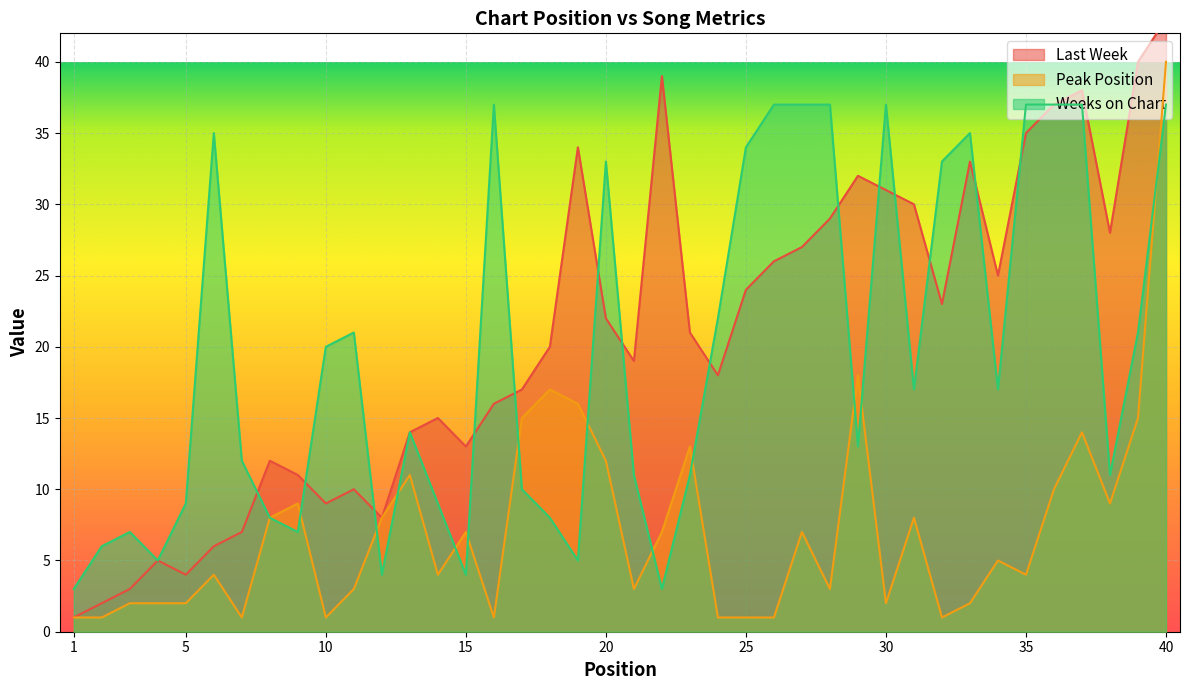

Count the number of categories in the chart.

40